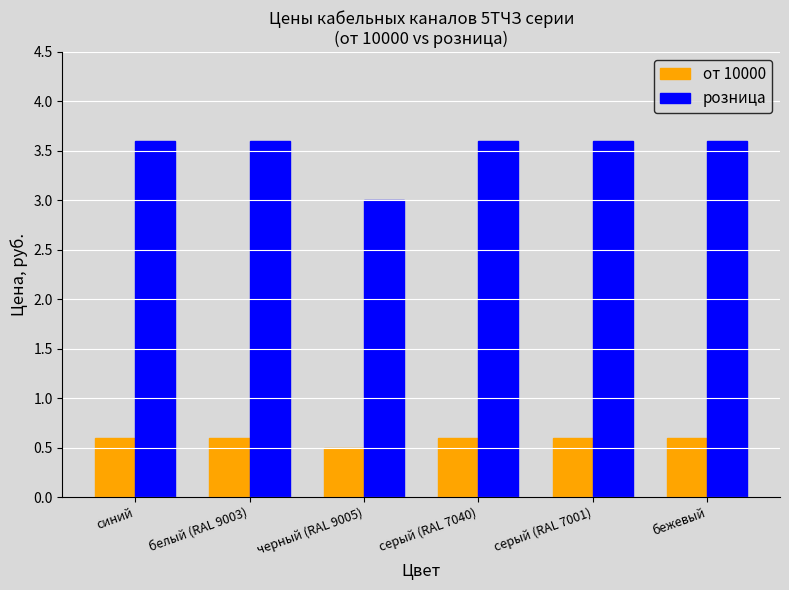

Which label corresponds to the smallest value in the chart?

черный (RAL 9005)